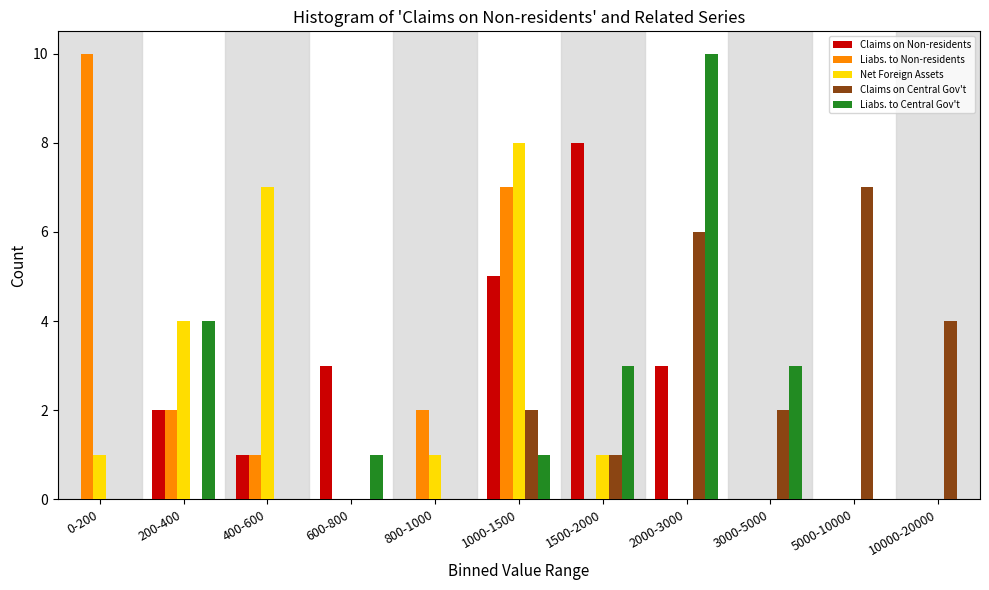

Between 1000-1500 and 3000-5000, which series saw the biggest shift?

Net Foreign Assets